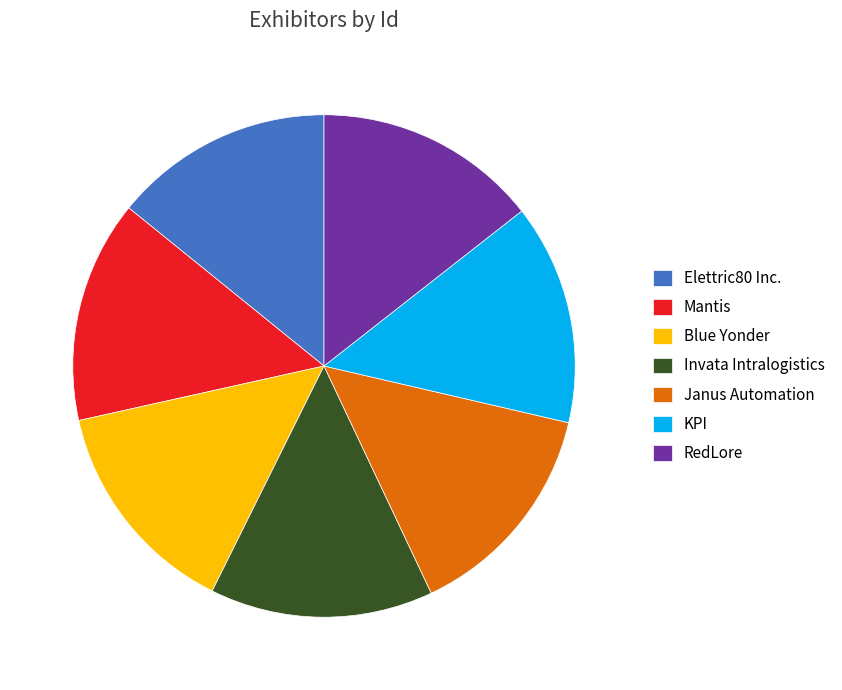

Is the sum of KPI and Blue Yonder greater than half?

No